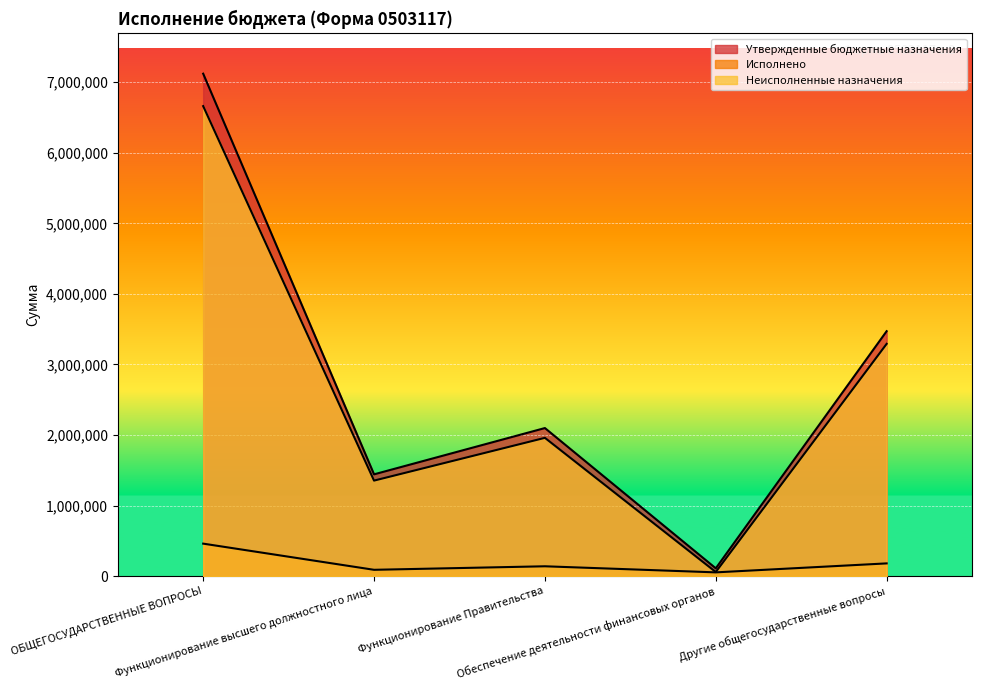

Reading left to right, extract all data points from this chart.

Утвержденные бюджетные назначения: 7121000.0	1442000.0	2098000.0	110000.0	3471000.0
Исполнено: 459772.2	88847.0	138736.8	52500.0	179688.4
Неисполненные назначения: 6661227.8	1353153.0	1959263.2	57500.0	3291311.6